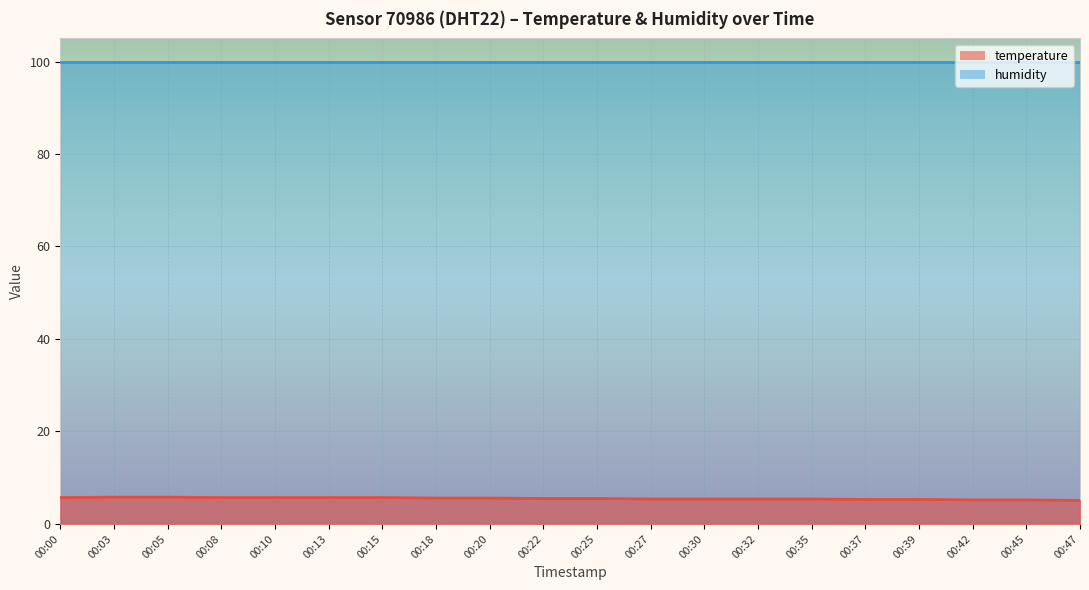

At which label is the value closest to 5?

00:47